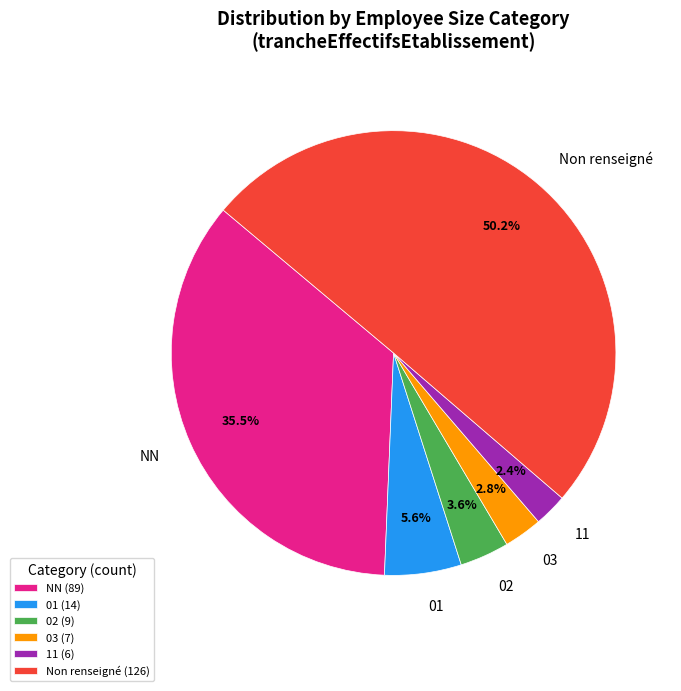

How many segments does this pie chart have?

6